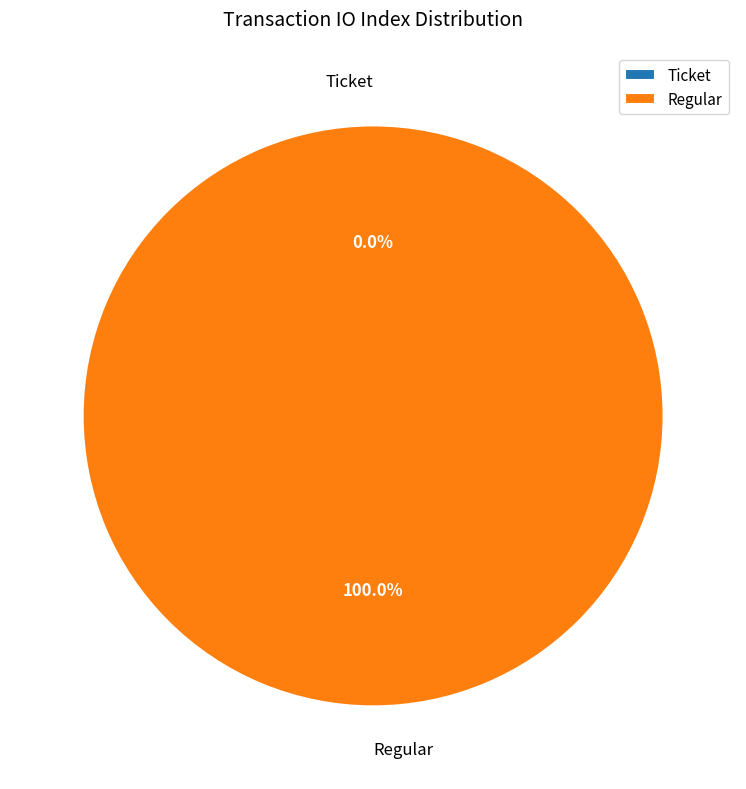

What is the total percentage of Regular and Ticket?

100.0%